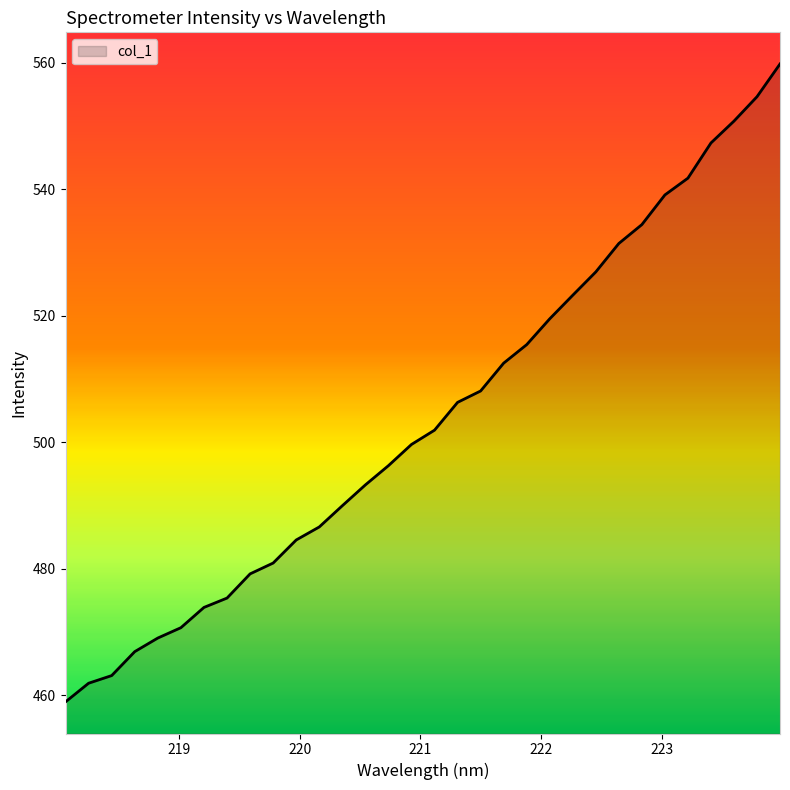

What is the greatest value displayed?

559.8